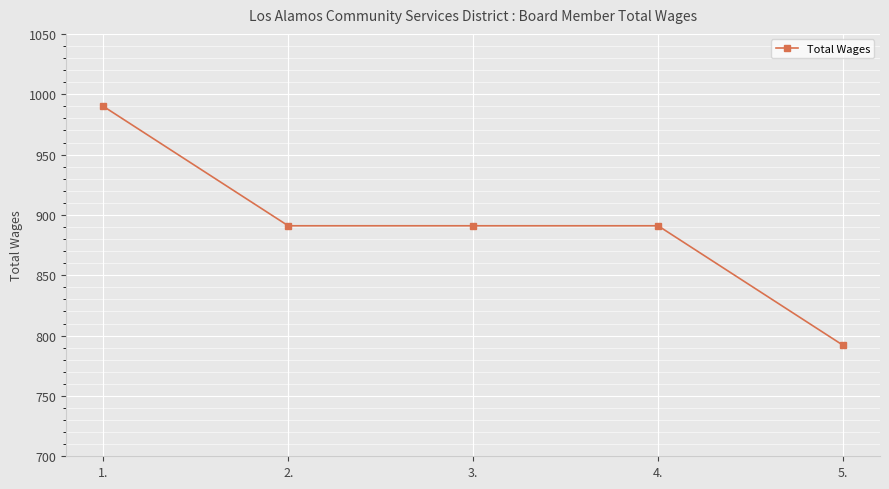

What position from the right is 4.?

2